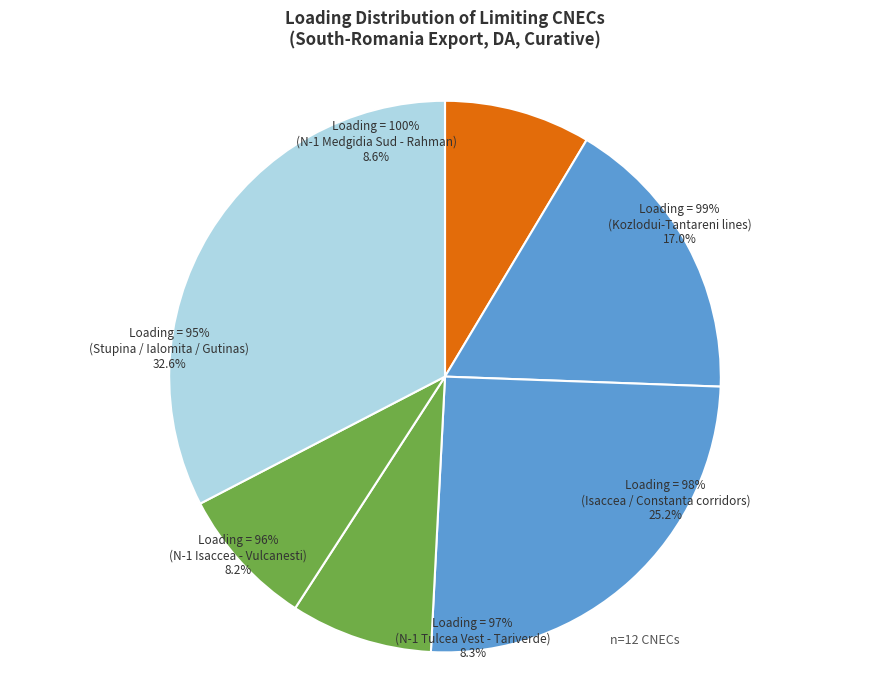

Is it true that N-1 Medgidia Sud - Rahman is 1% of the pie?

False